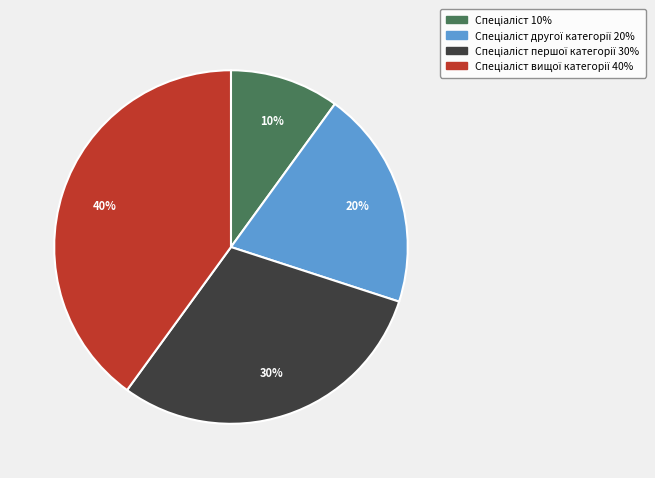

To the nearest percent, what is the average slice percentage?

25%